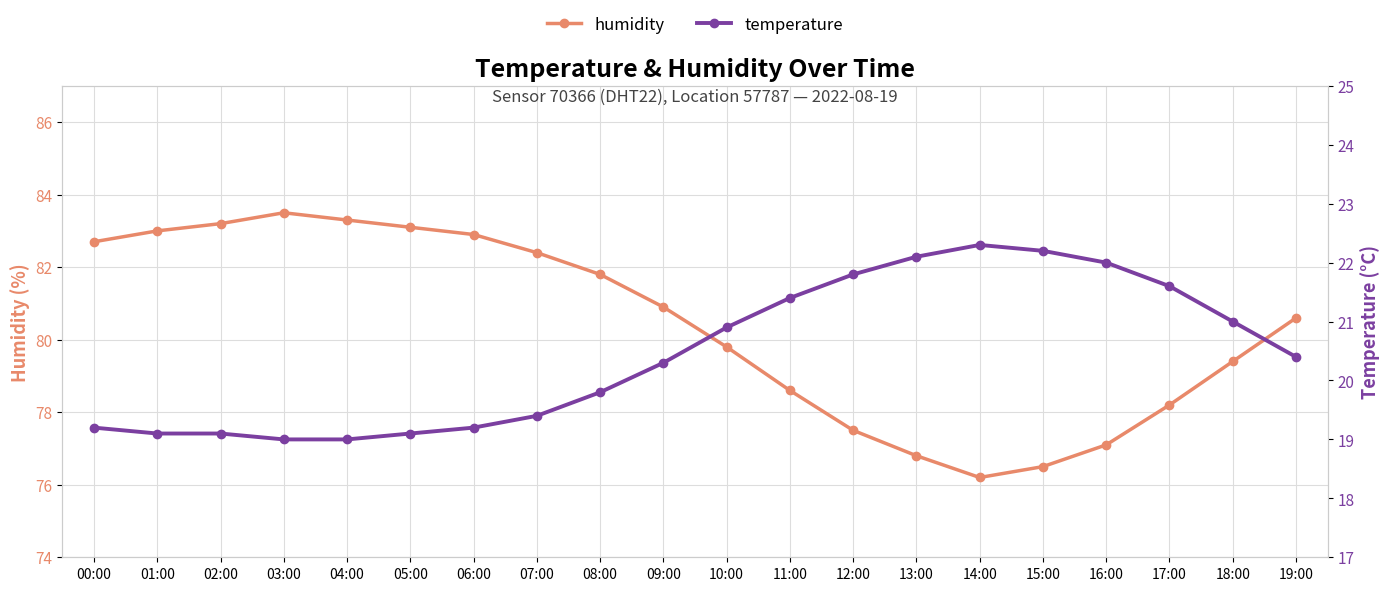

True or false: temperature and humidity cross at least once.

False